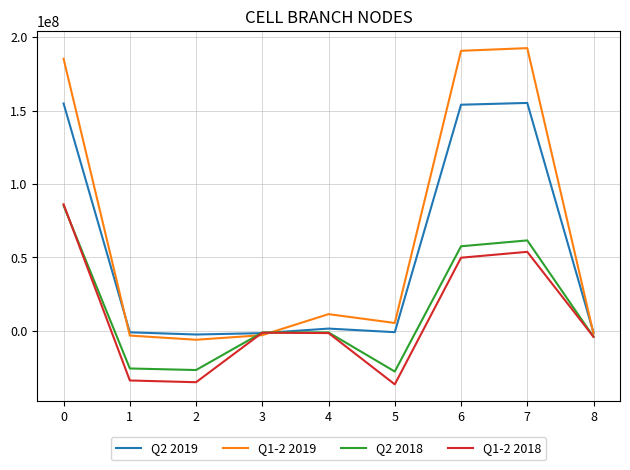

What is the average value of the Q2 2018 series?

13180333